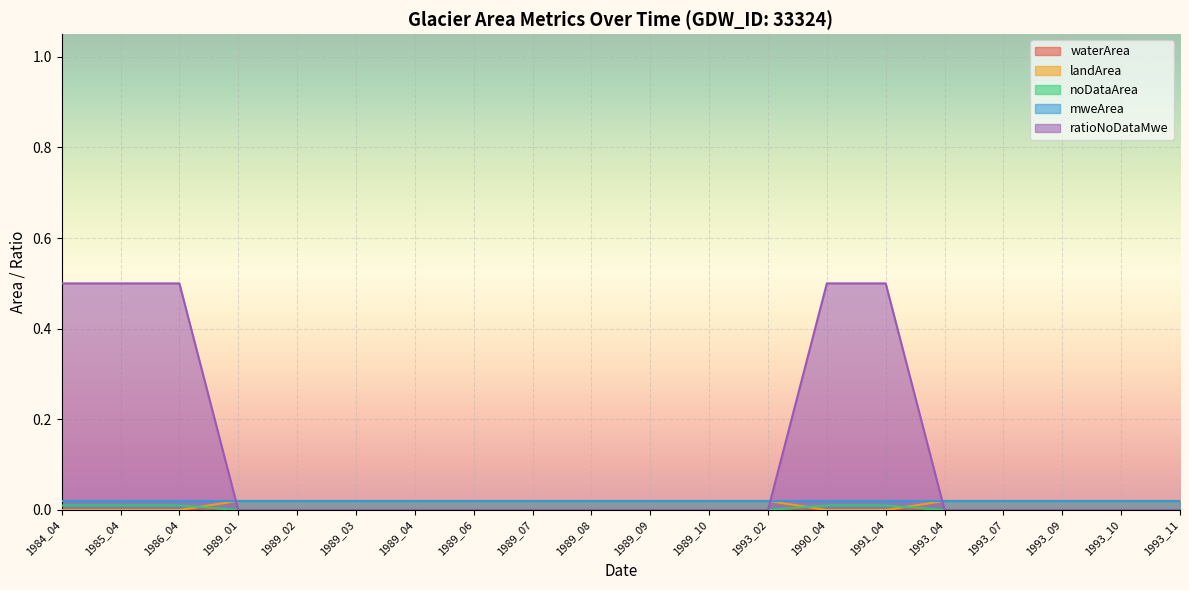

Which has a higher value, 1984_04 or 1989_01?

1989_01